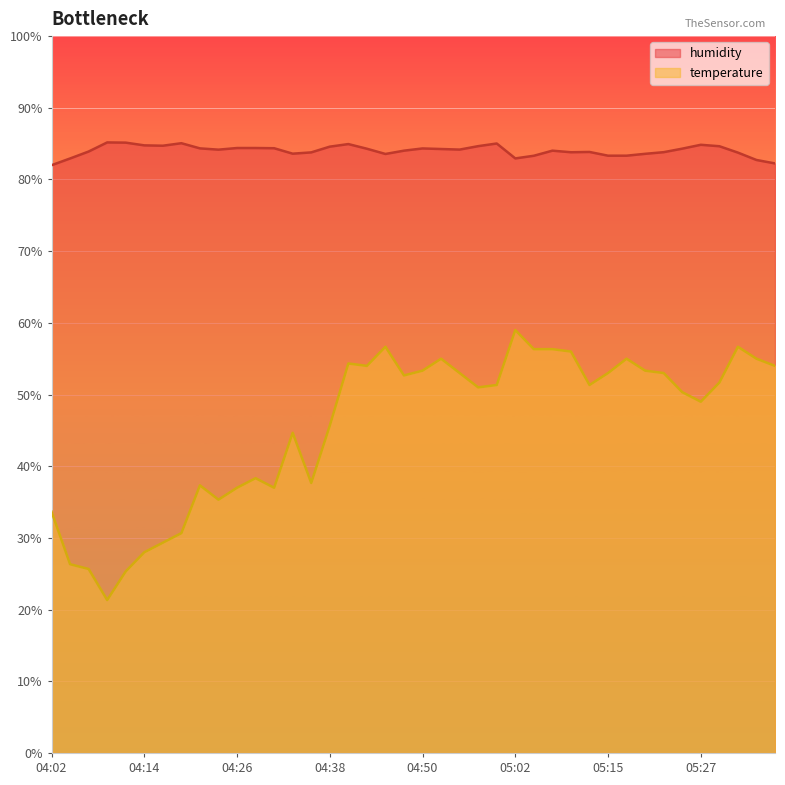

At which label does temperature first exceed 51?

04:41